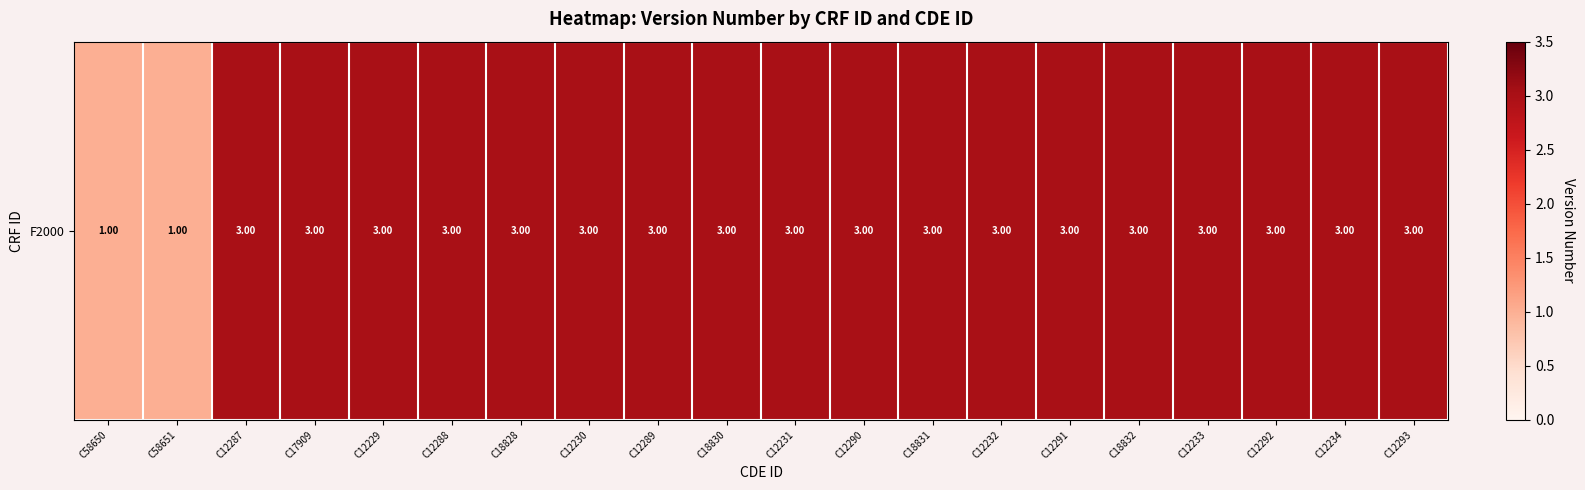

How many data points does each series have?

20